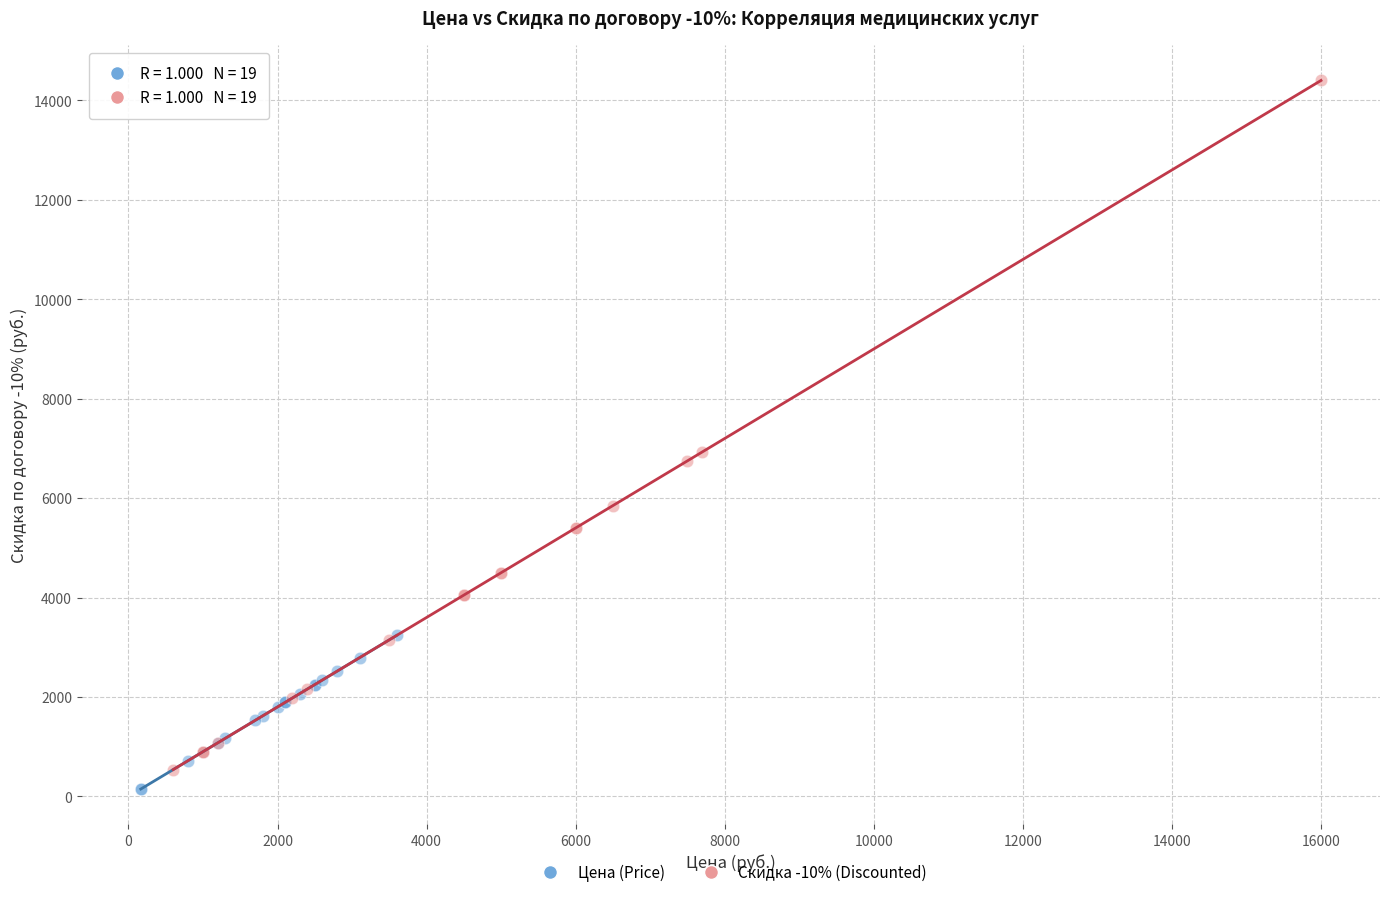

Which series contains the highest Y value?

Скидка -10% (Discounted)